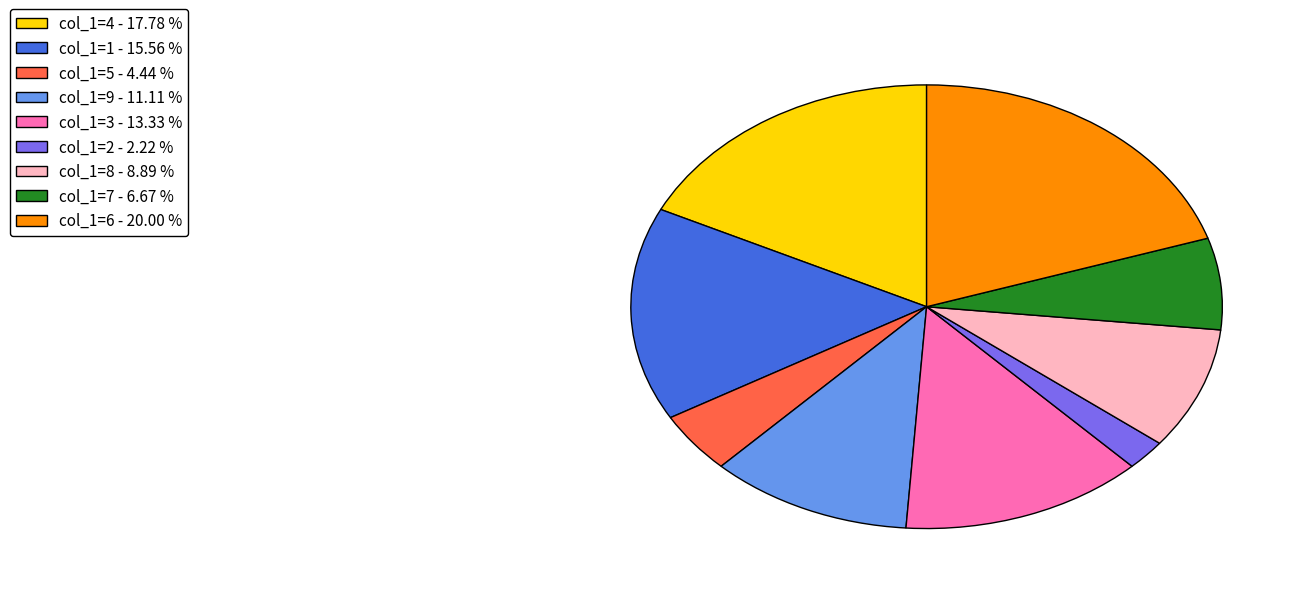

Which has a higher value, col_1=8 - 8.89 % or col_1=5 - 4.44 %?

col_1=8 - 8.89 %